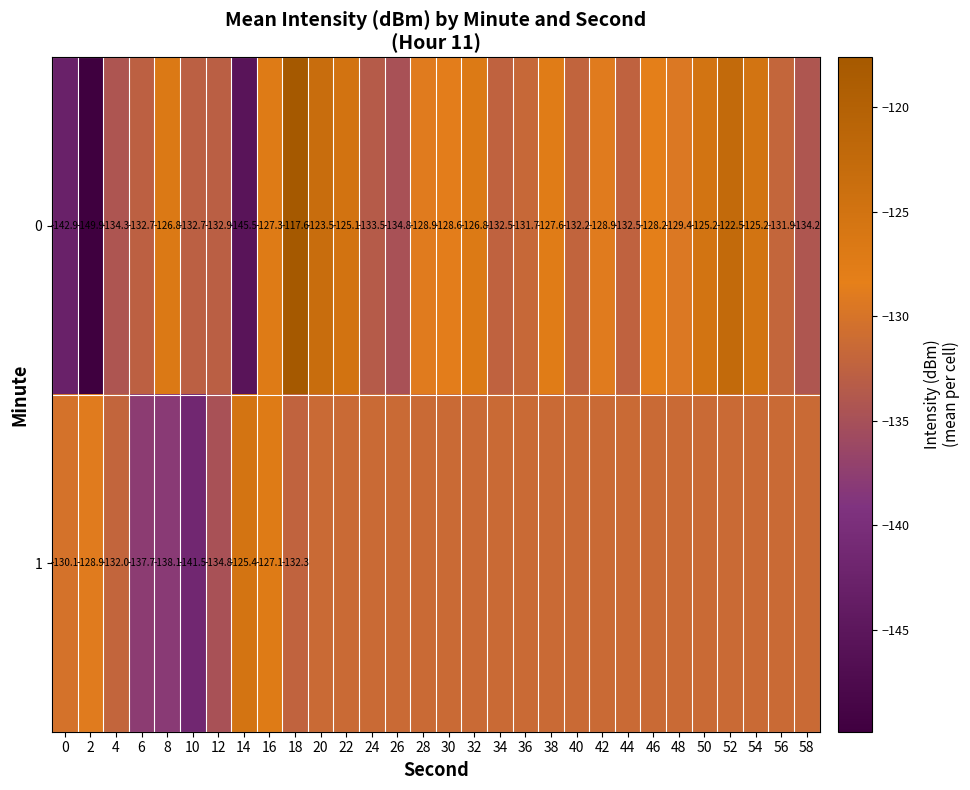

What is the spread (max minus min) of values at 26?

3.4